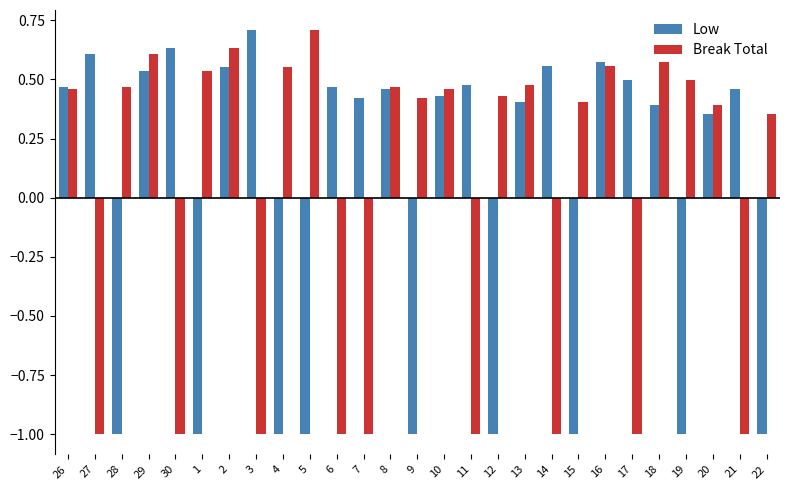

Is the value of Break Total at 11 greater than the value of Low at 7?

No